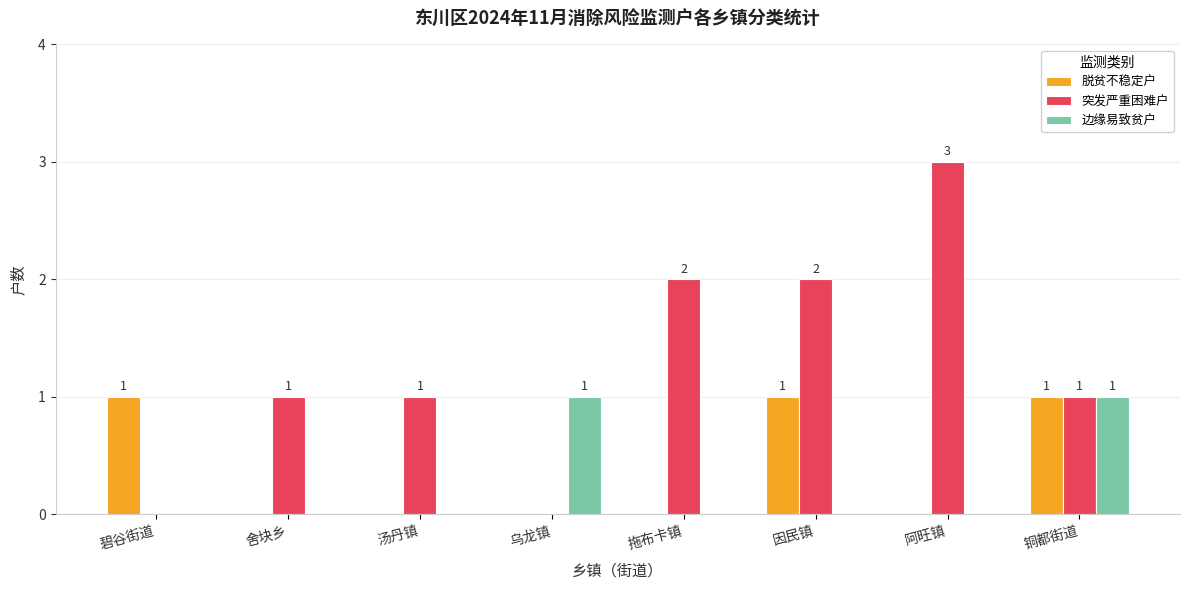

Reading left to right, what are all the values shown in this chart?

脱贫不稳定户: 碧谷街道=1	舍块乡=0	汤丹镇=0	乌龙镇=0	拖布卡镇=0	因民镇=1	阿旺镇=0	铜都街道=1
突发严重困难户: 碧谷街道=0	舍块乡=1	汤丹镇=1	乌龙镇=0	拖布卡镇=2	因民镇=2	阿旺镇=3	铜都街道=1
边缘易致贫户: 碧谷街道=0	舍块乡=0	汤丹镇=0	乌龙镇=1	拖布卡镇=0	因民镇=0	阿旺镇=0	铜都街道=1